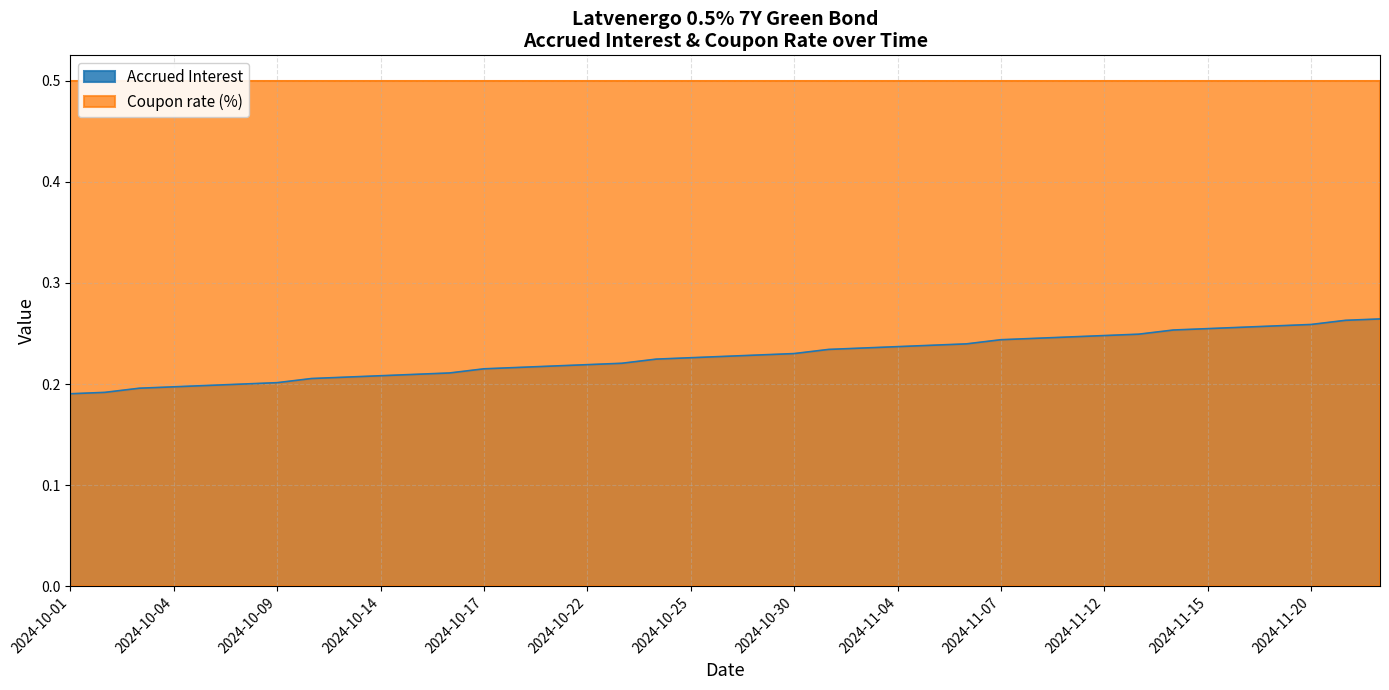

The Accrued Interest series shows 0.1 at 2024-11-04. True or false?

False